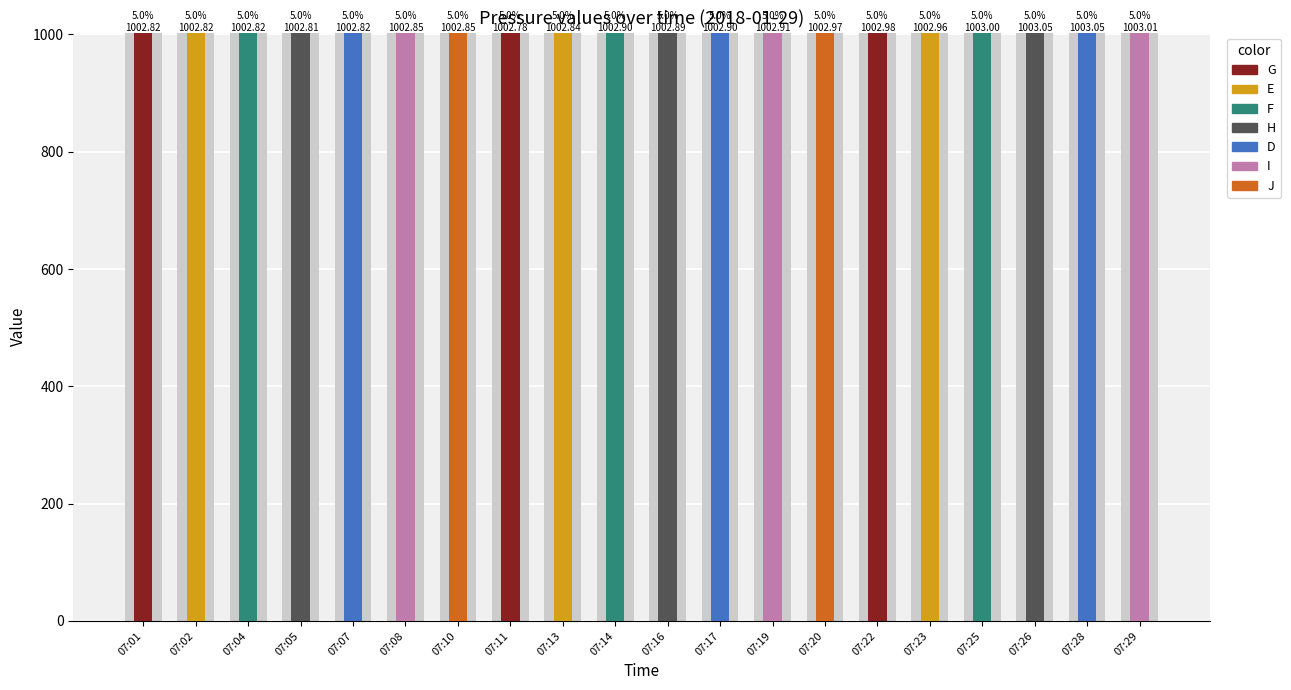

Reading right to left, extract all data points from this chart.

1003.0	1003.0	1003.0	1003.0	1003.0	1003.0	1003.0	1002.9	1002.9	1002.9	1002.9	1002.8	1002.8	1002.9	1002.9	1002.8	1002.8	1002.8	1002.8	1002.8